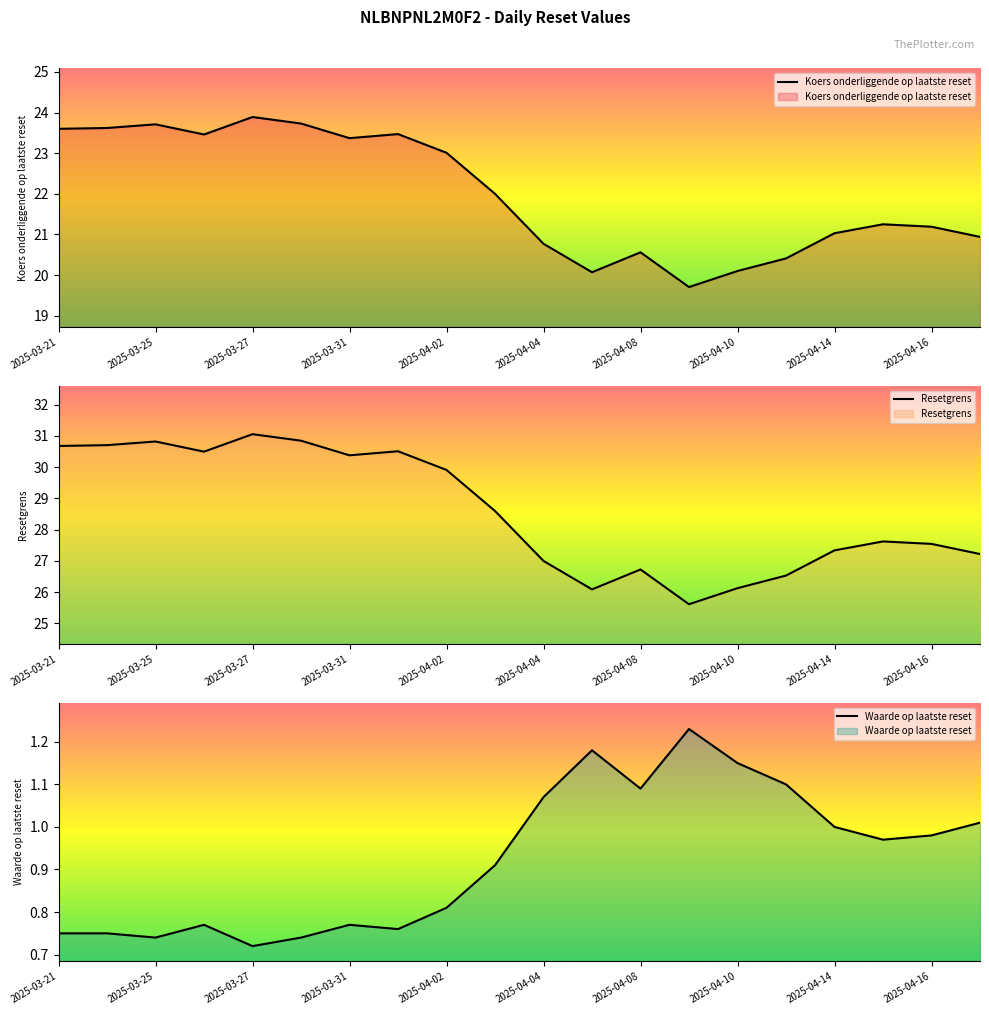

The Koers onderliggende op laatste reset series shows 35.2 at 2025-03-21. True or false?

False